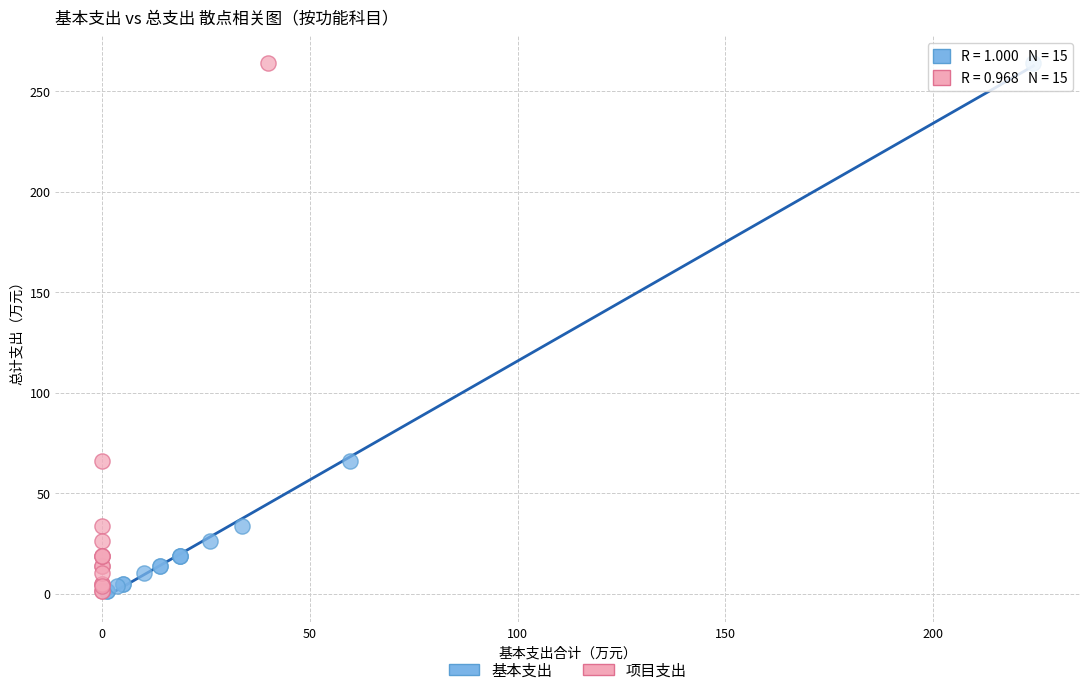

What are all the series names shown in the legend?

基本支出, 项目支出